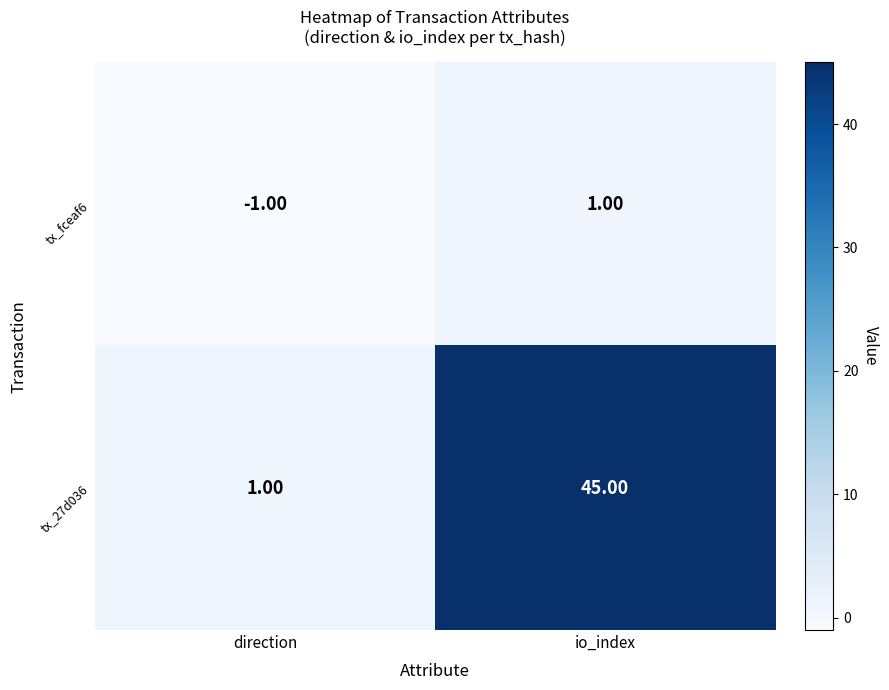

At how many categories does at least one series exceed 29?

1